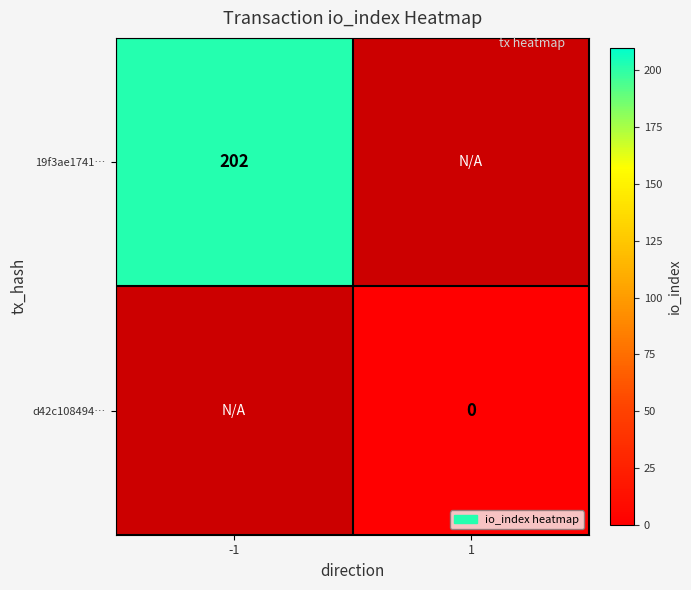

True or false: 19f3ae1741… has a value of 139 at -1.

False